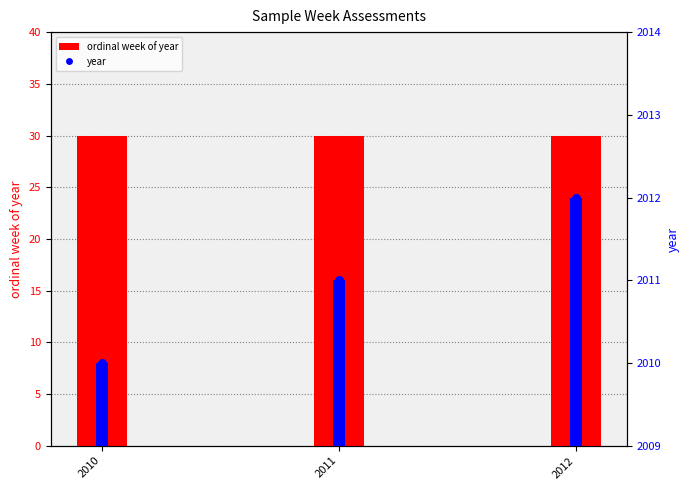

Which series has the largest total across all categories?

year